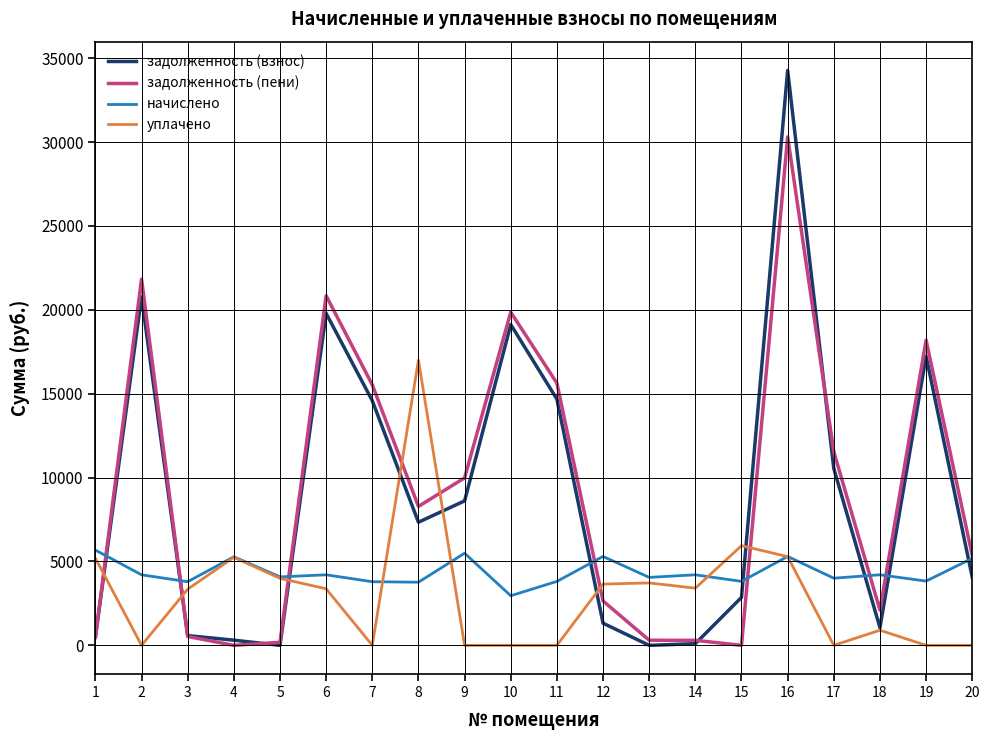

True or false: задолженность (пени) and начислено cross at least once.

True